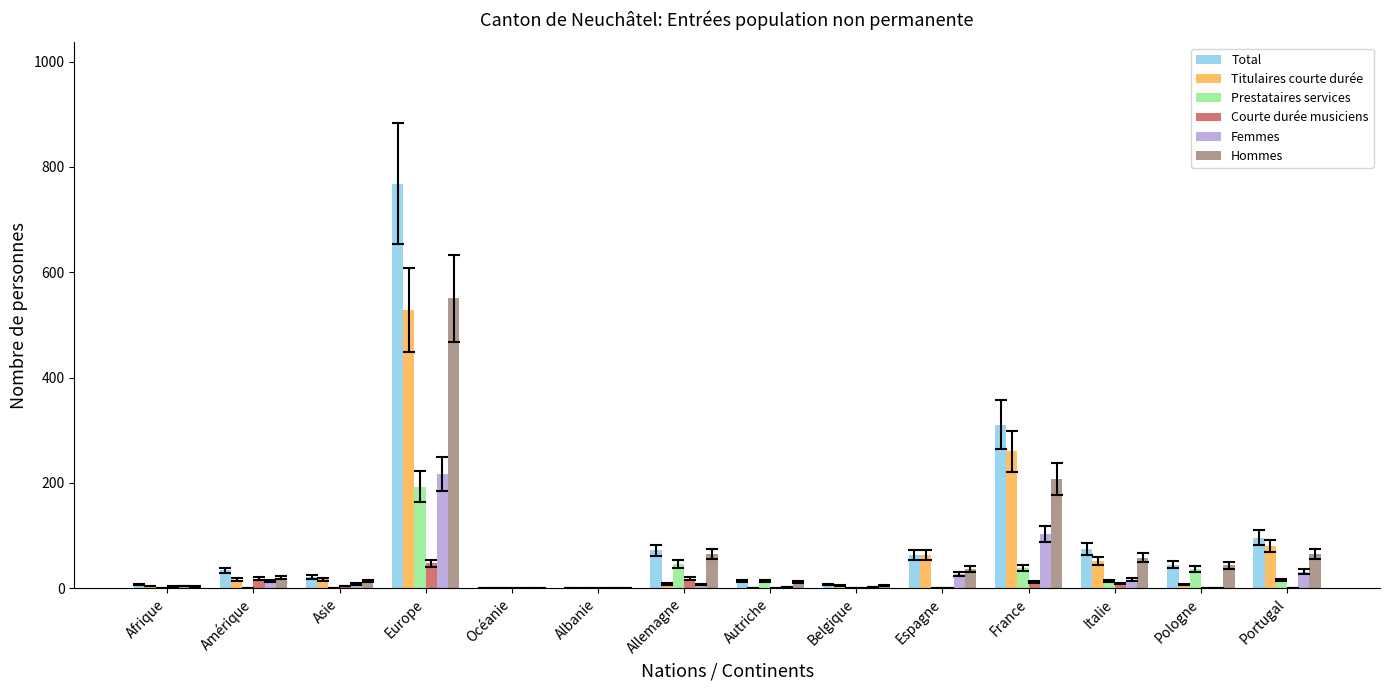

The value of Titulaires courte durée at Portugal is 80. True or false?

True